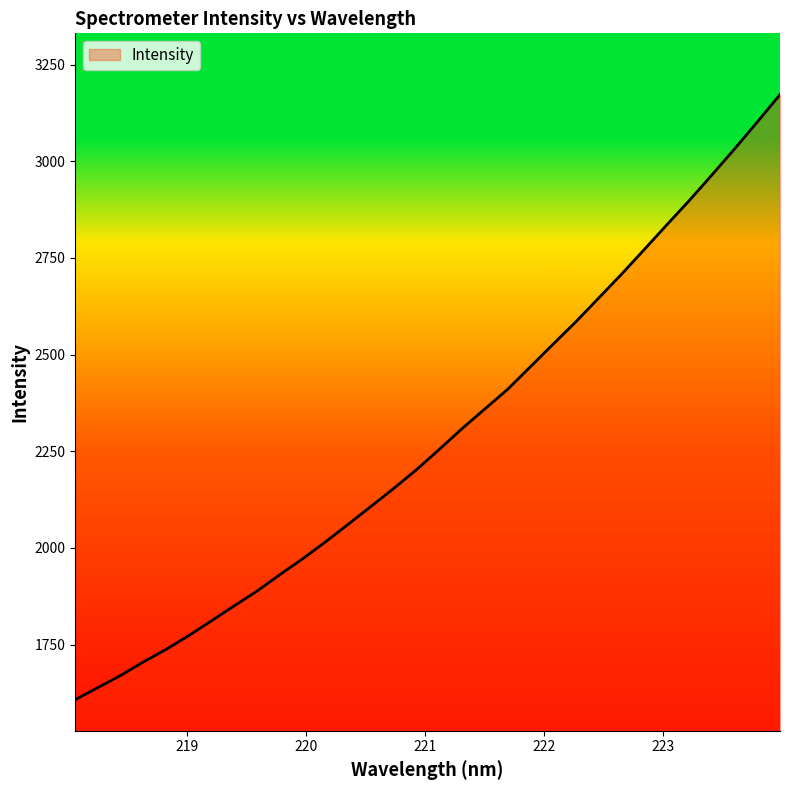

Does the chart have visible grid lines?

No